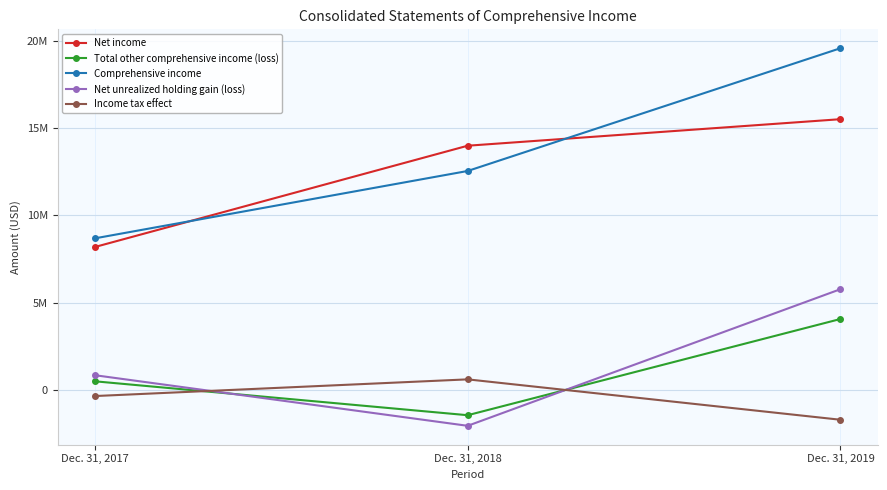

What is the sum of the Income tax effect values at Dec. 31, 2017 and Dec. 31, 2018?

258000